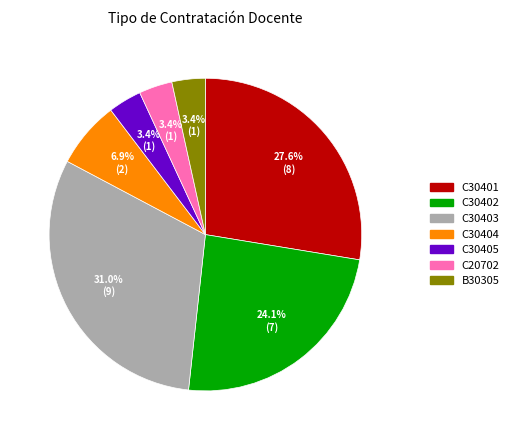

What portion of the pie excludes C20702?

96.6%